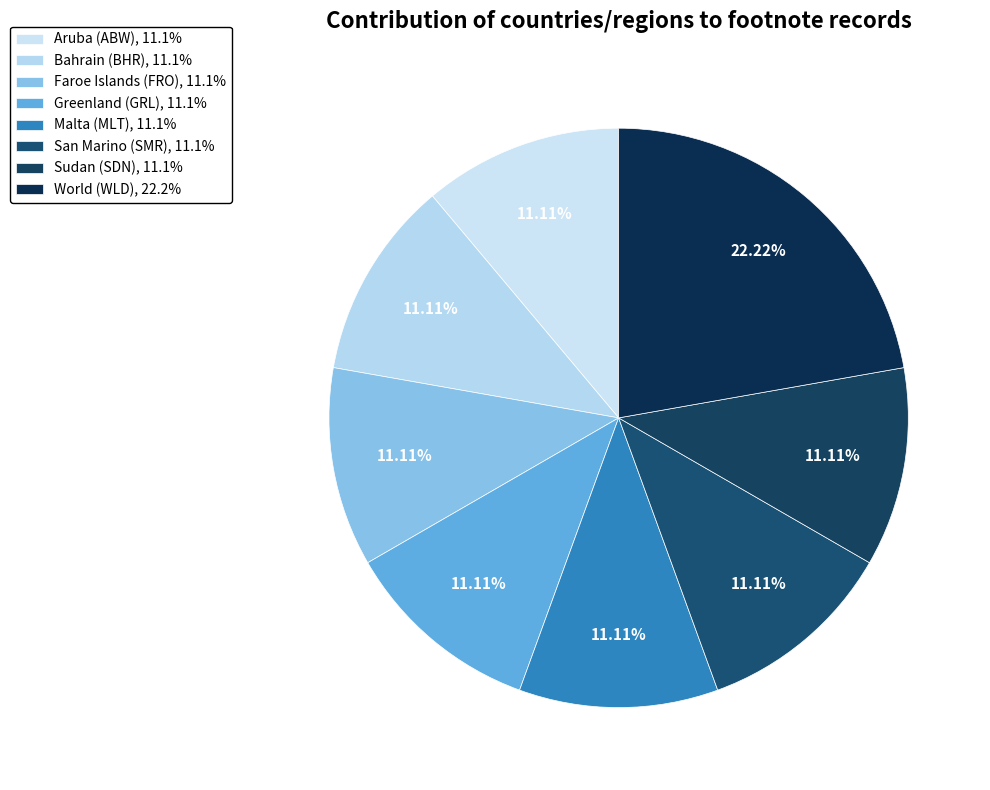

To the nearest percent, what portion does Sudan (SDN) represent?

11%